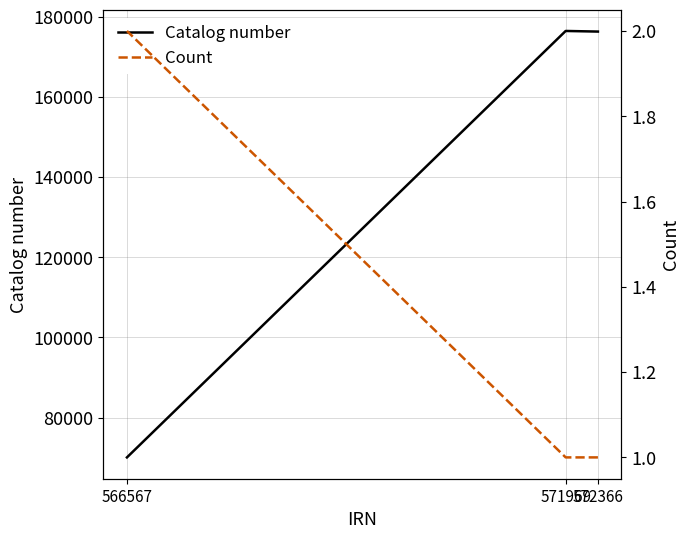

What is the sum of all Catalog number values?

422817